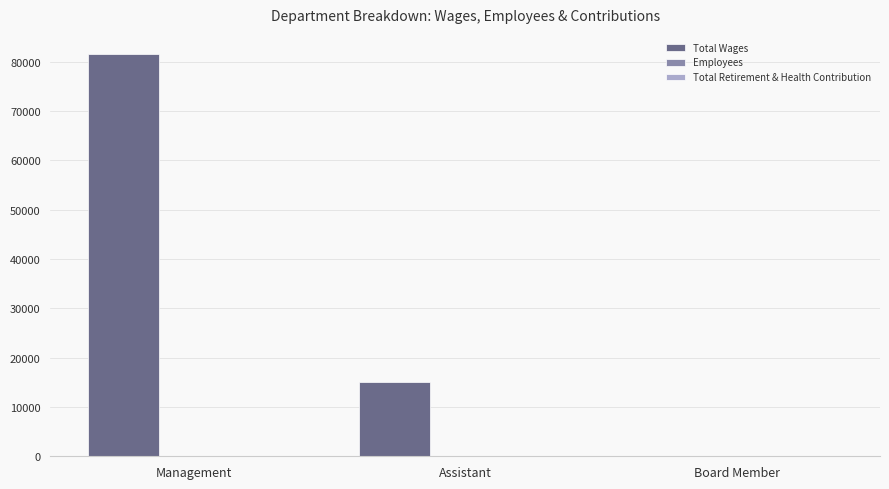

At which label does Total Wages reach its peak?

Management